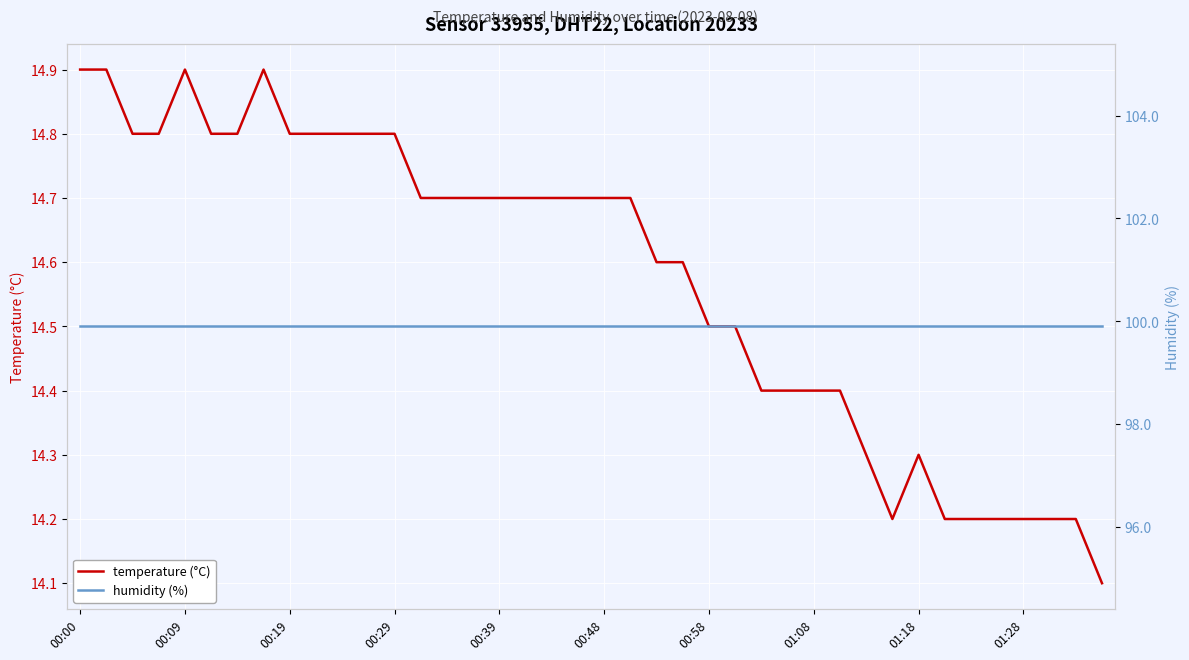

At which category is the sum across all series the highest?

00:00